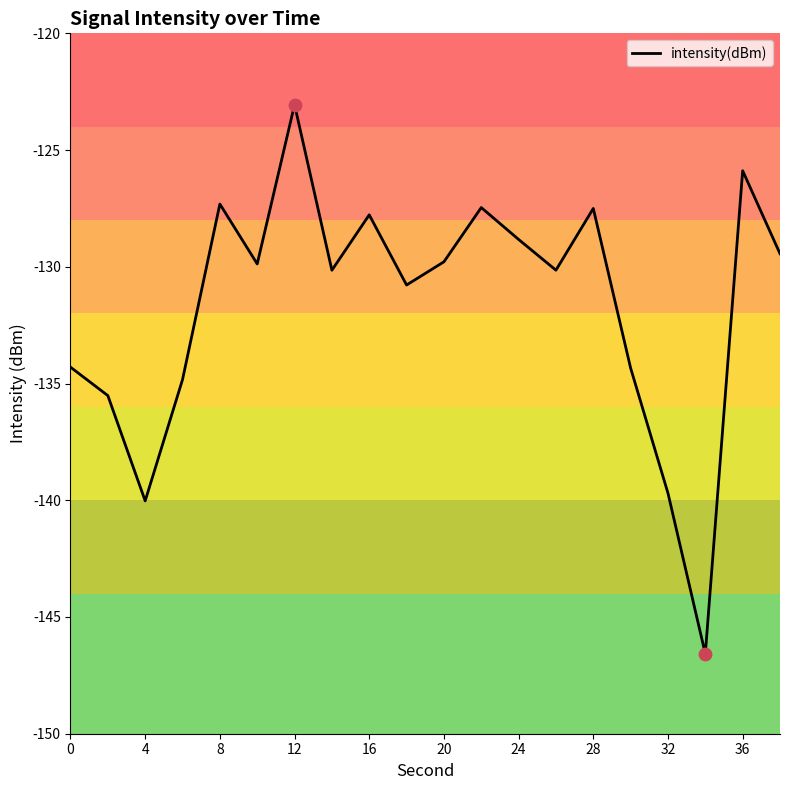

What is the difference between the maximum and minimum values?

23.5